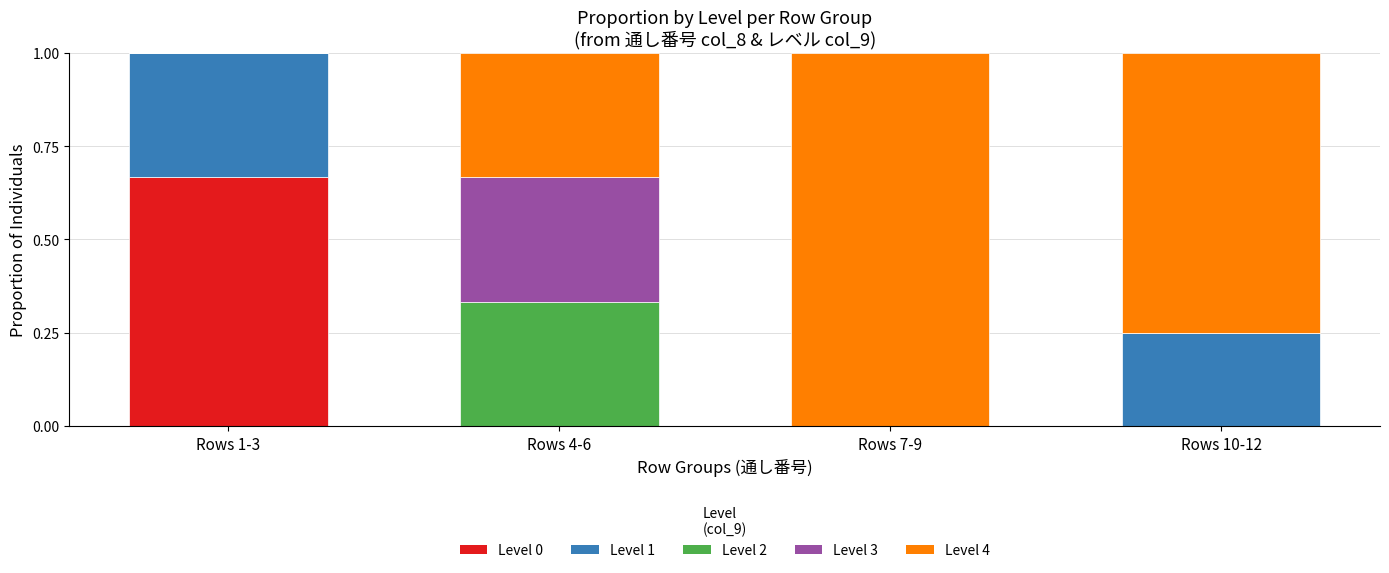

What is the total value across all series at Rows 10-12?

1.0